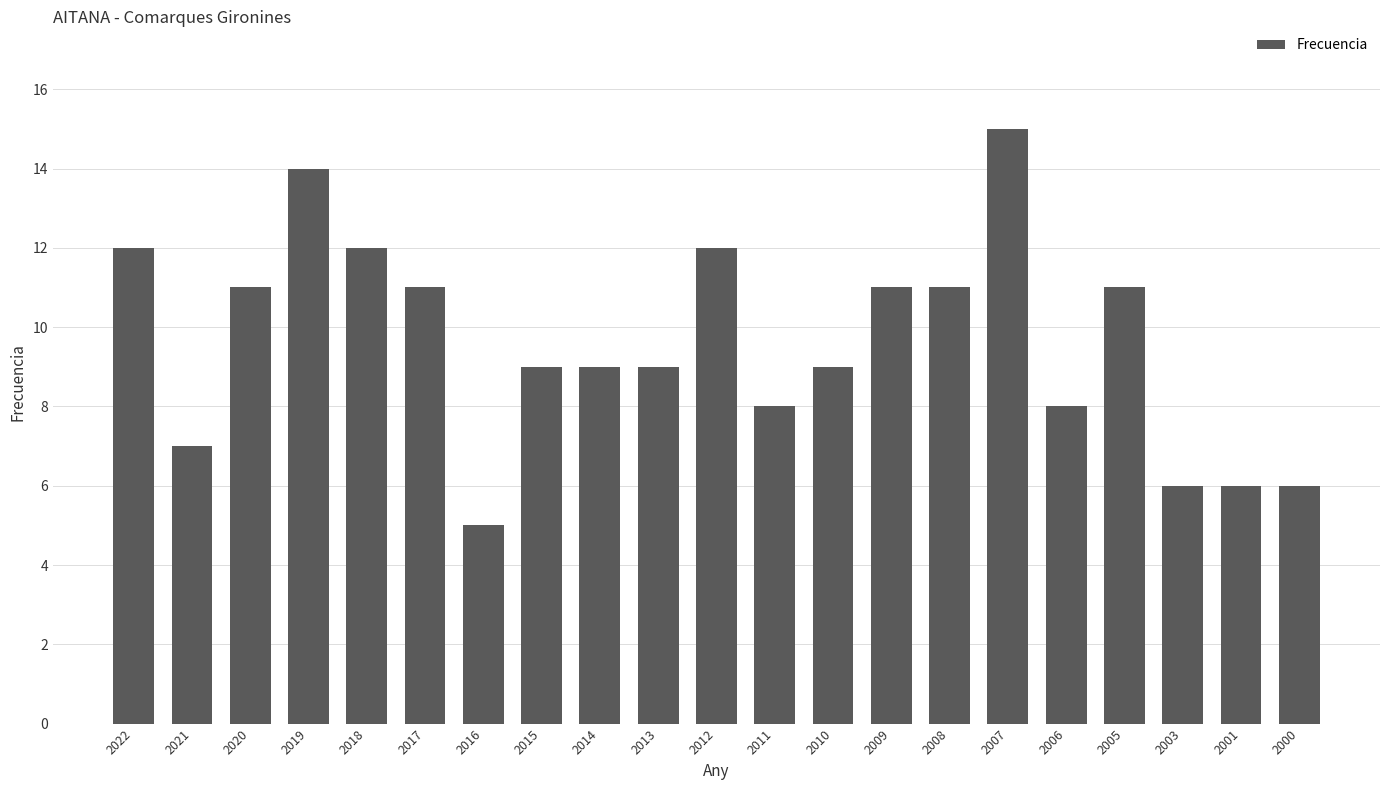

What is the greatest value displayed?

15